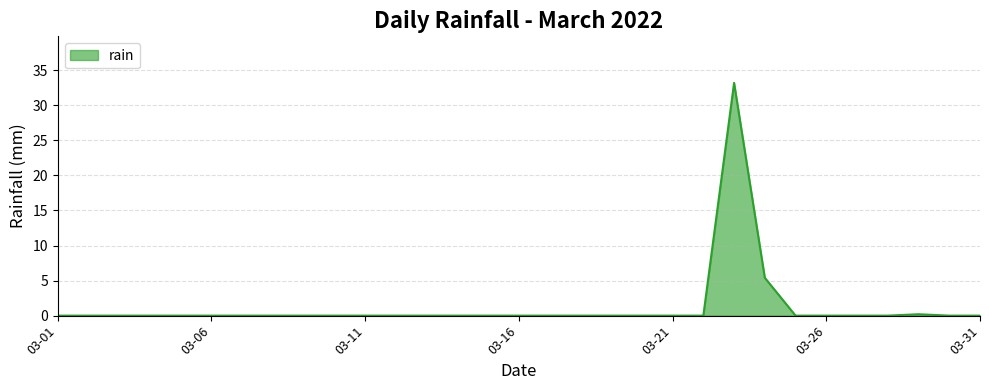

What is the difference between the maximum and minimum values?

33.2